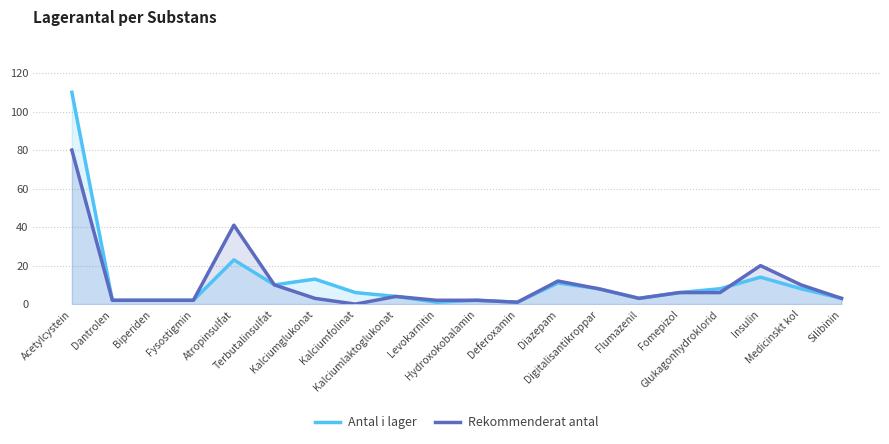

How many lines are shown in the chart?

2